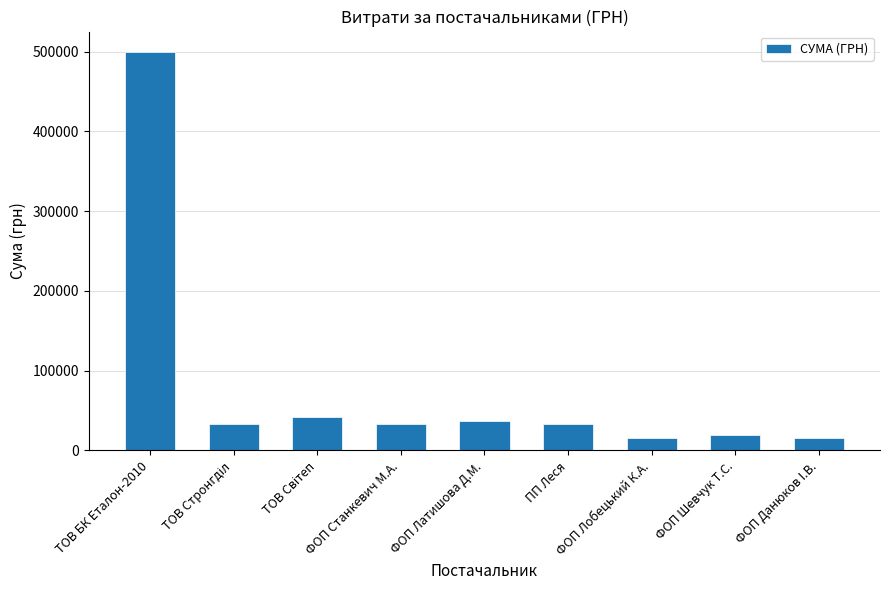

What is the value of the 5th bar from the left?

37142.0